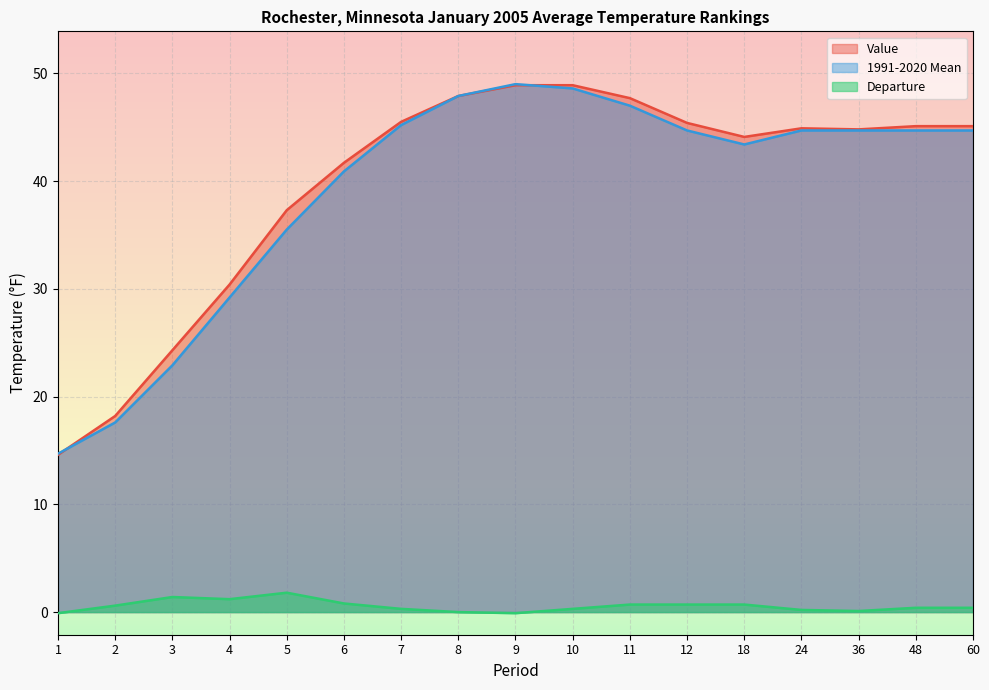

True or false: Departure and 1991-2020 Mean cross at least once.

False